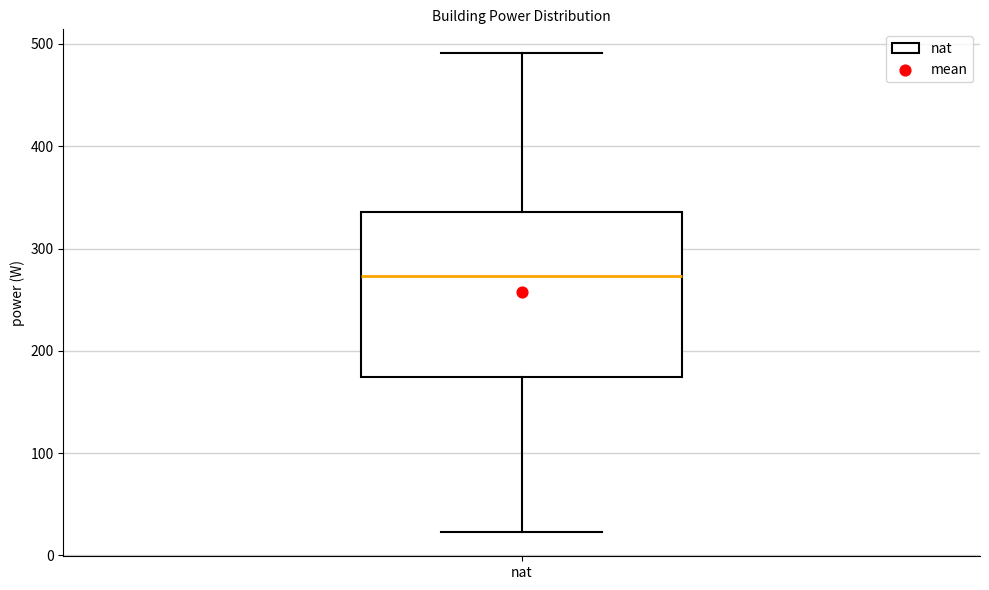

Where does the median line of the box for nat sit on the y-axis? The values are not printed on the chart, so give them approximately, as read against the axis.

270